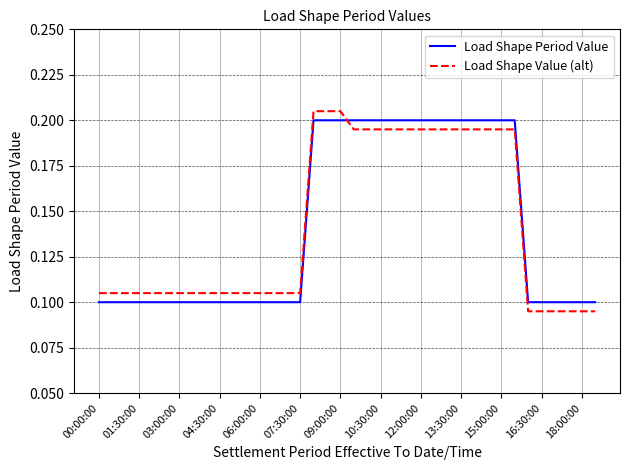

What are all the series names shown in the legend?

Load Shape Period Value, Load Shape Value (alt)